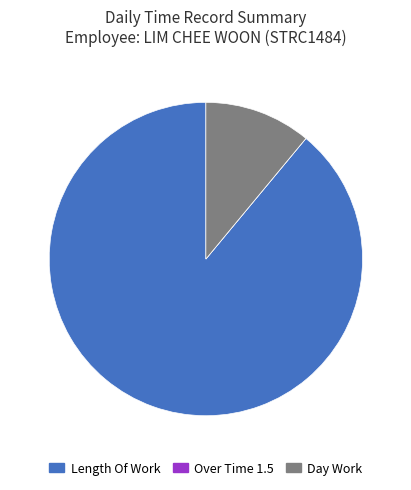

Does Length Of Work represent more than half of the total?

Yes